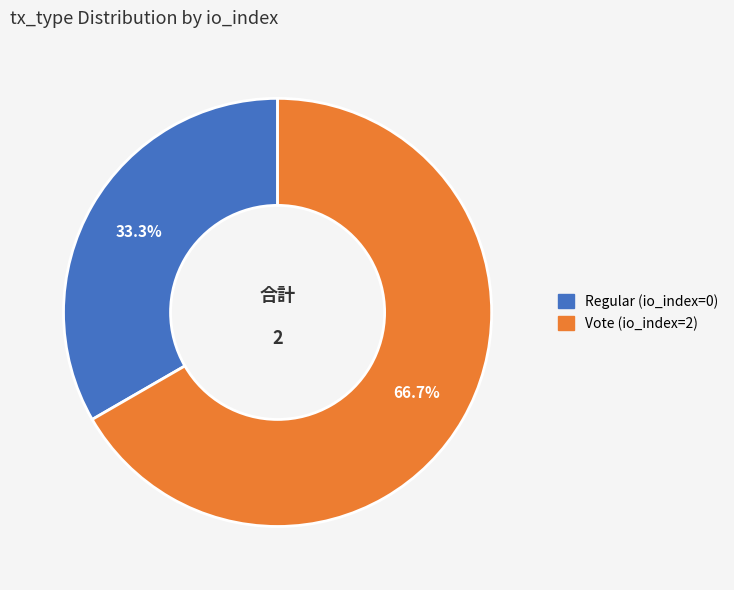

Is it true that Regular (io_index=0) is 1% of the pie?

False